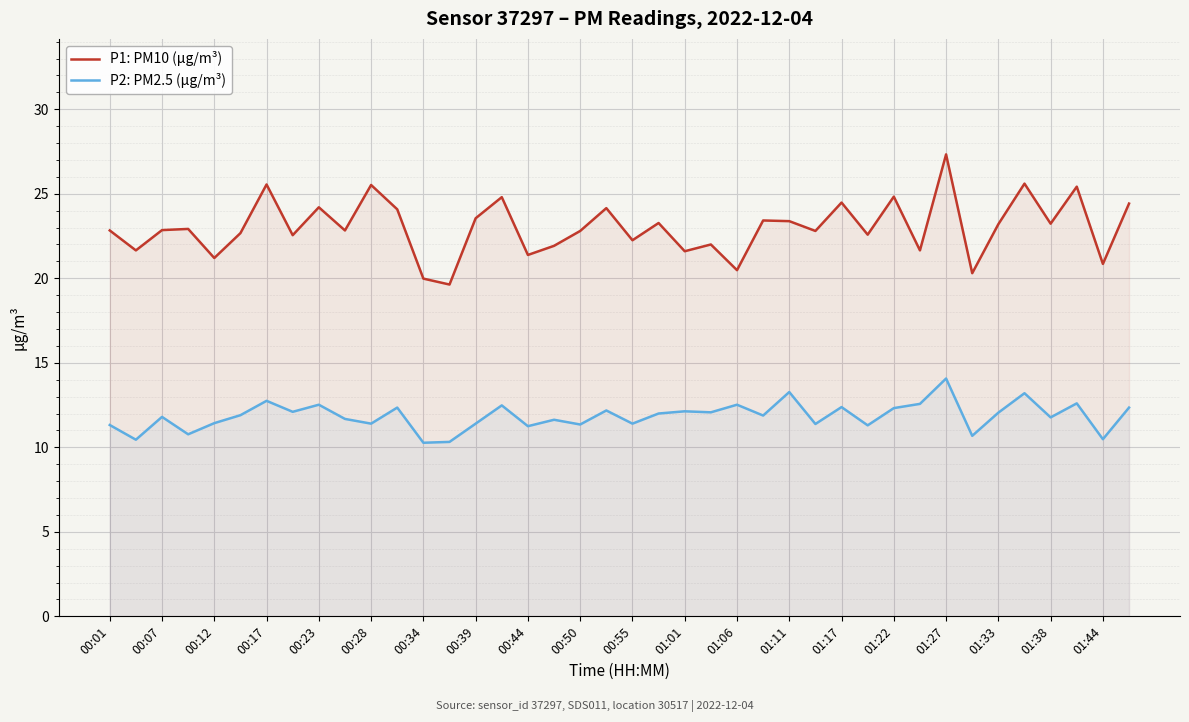

True or false: P1: PM10 (µg/m³) and P2: PM2.5 (µg/m³) cross at least once.

False